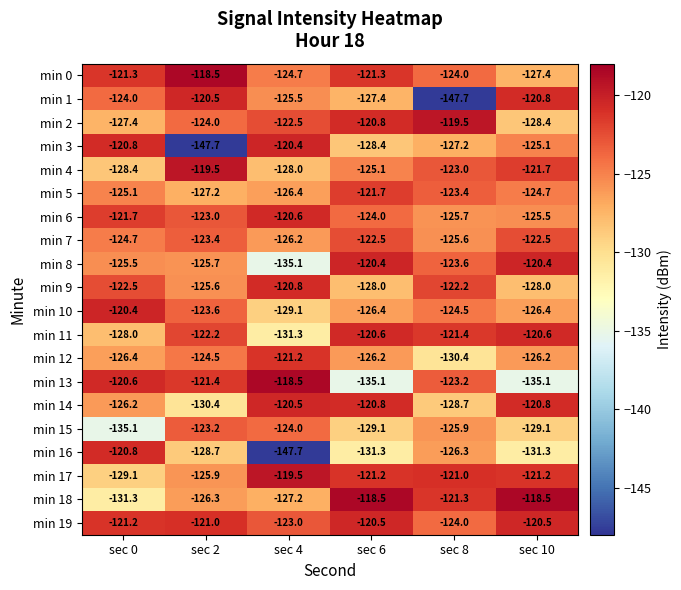

Which series changed the most between sec 0 and sec 8?

min 1